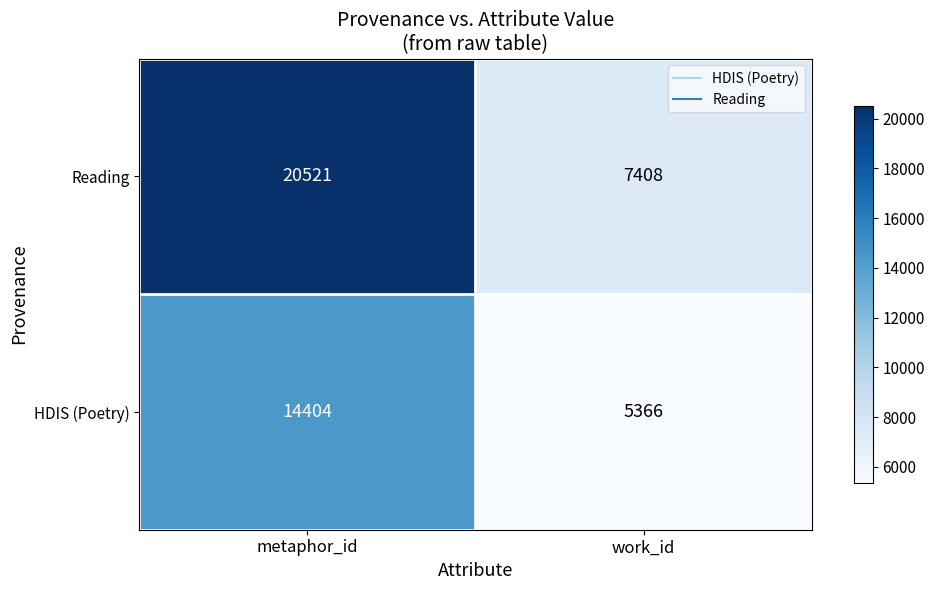

What is the spread (max minus min) of values at metaphor_id?

6117